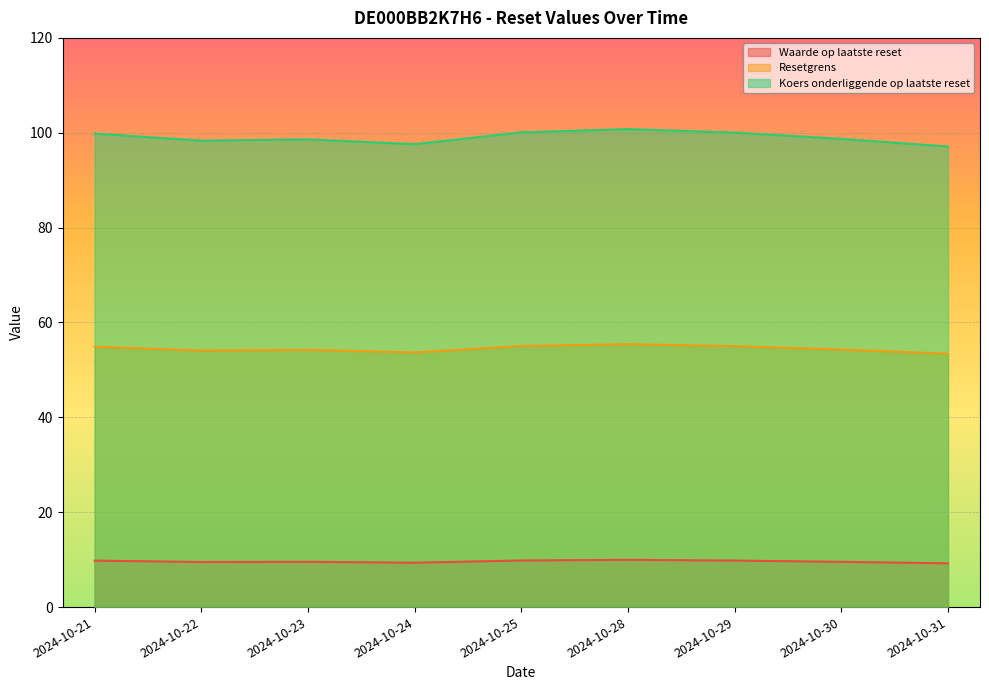

True or false: Koers onderliggende op laatste reset has a value of 100.8 at 2024-10-28.

True